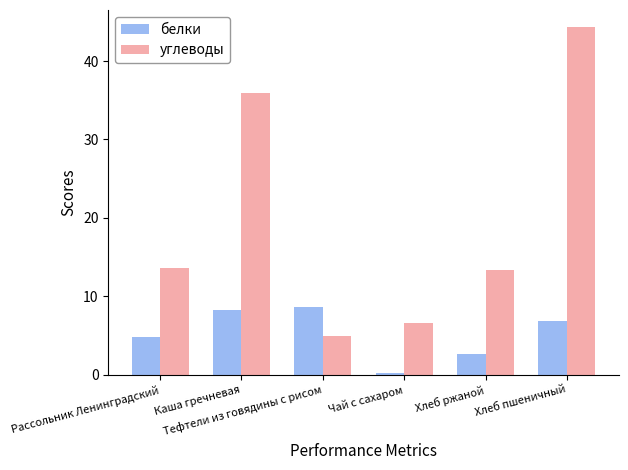

At how many categories does at least one series exceed 2?

6